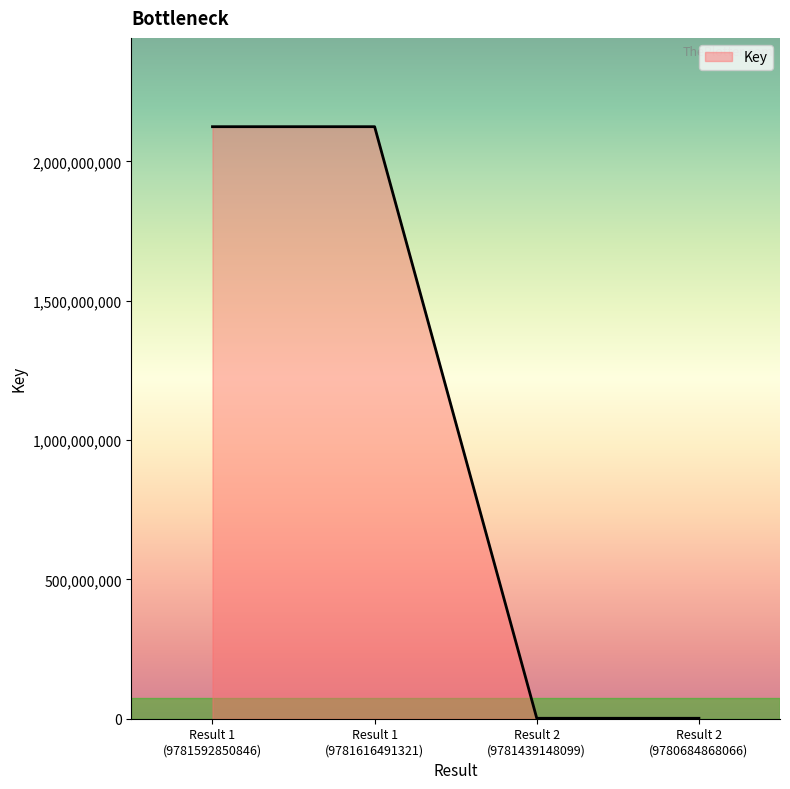

How many categories are shown in the chart?

4